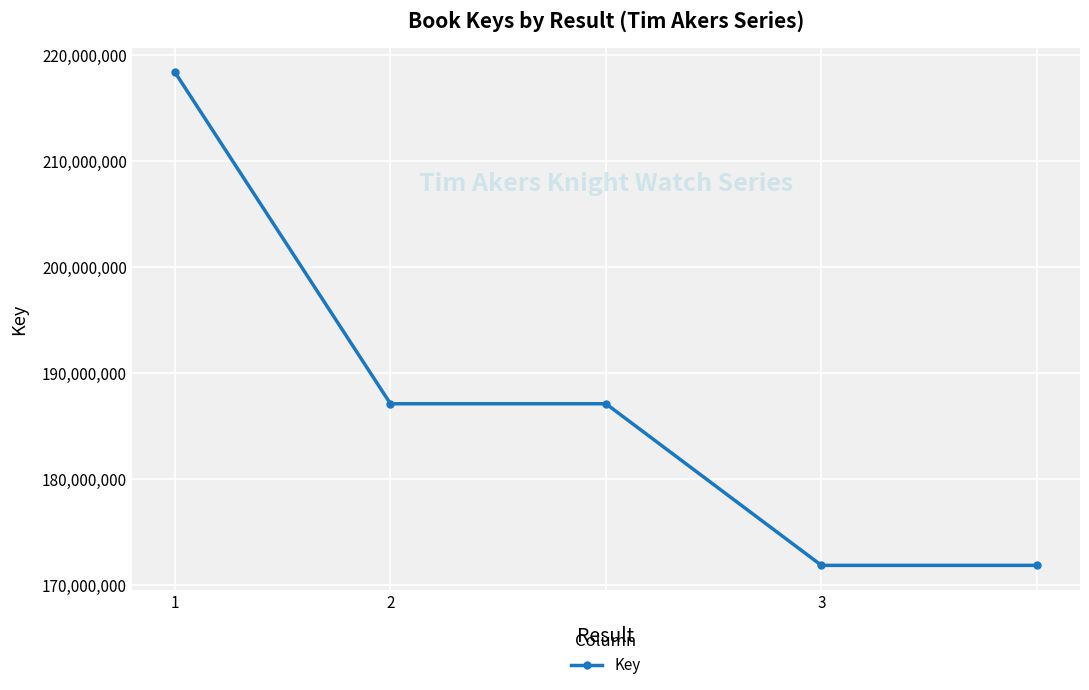

What is the value of the 4th point from the left?

171879519